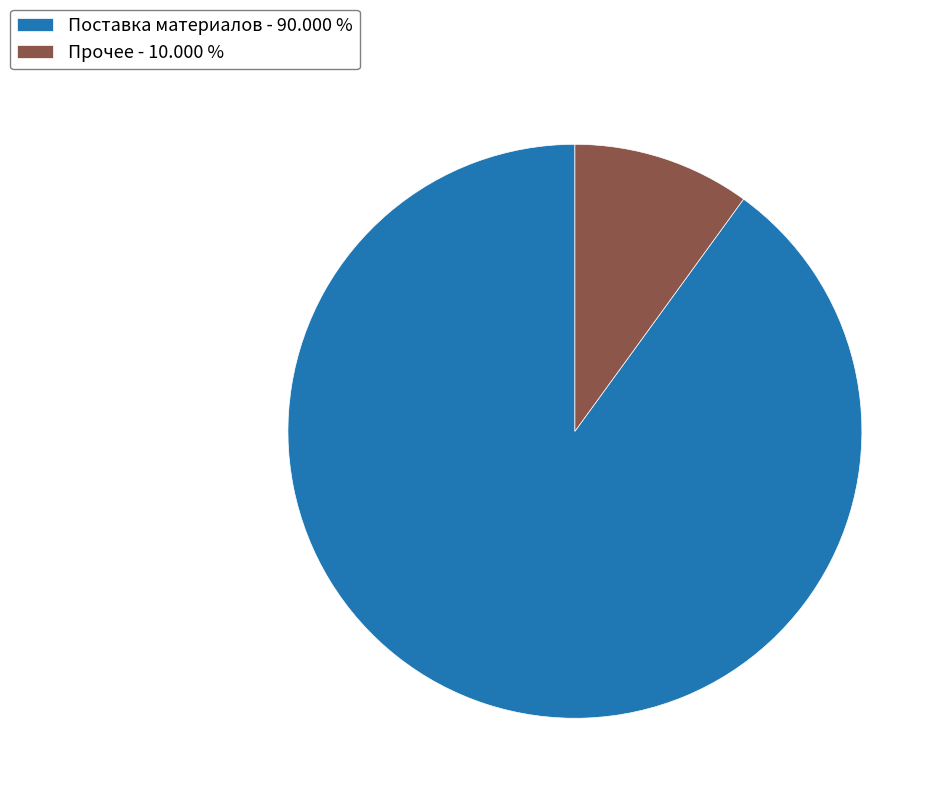

Combined, do Прочее - 10.000 % and Поставка материалов - 90.000 % account for over 50%?

Yes